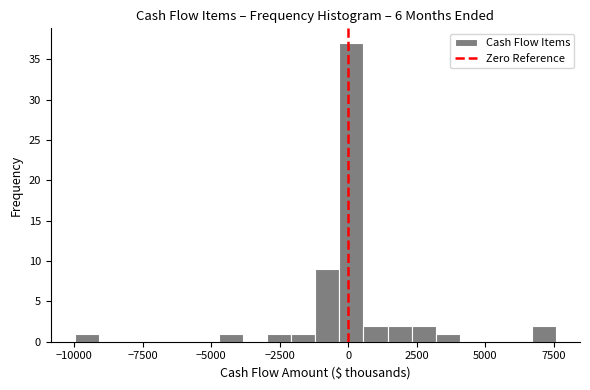

Read against the x-axis, roughly where is the centre of the tallest bar?

0